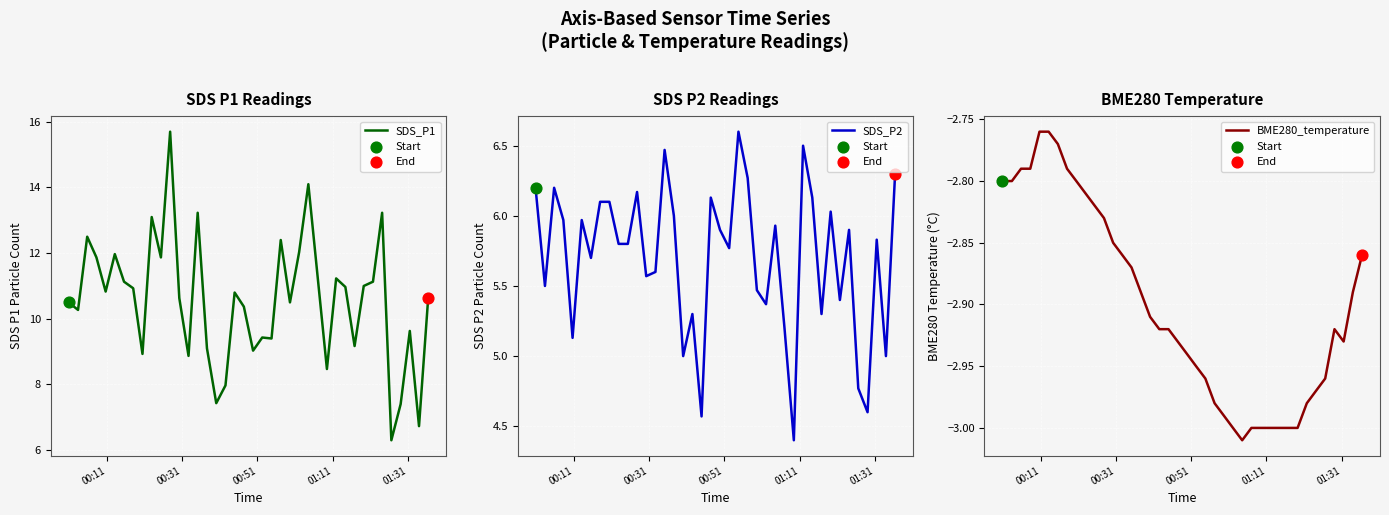

What are all the series names shown in the legend?

SDS_P1, SDS_P2, BME280_temperature